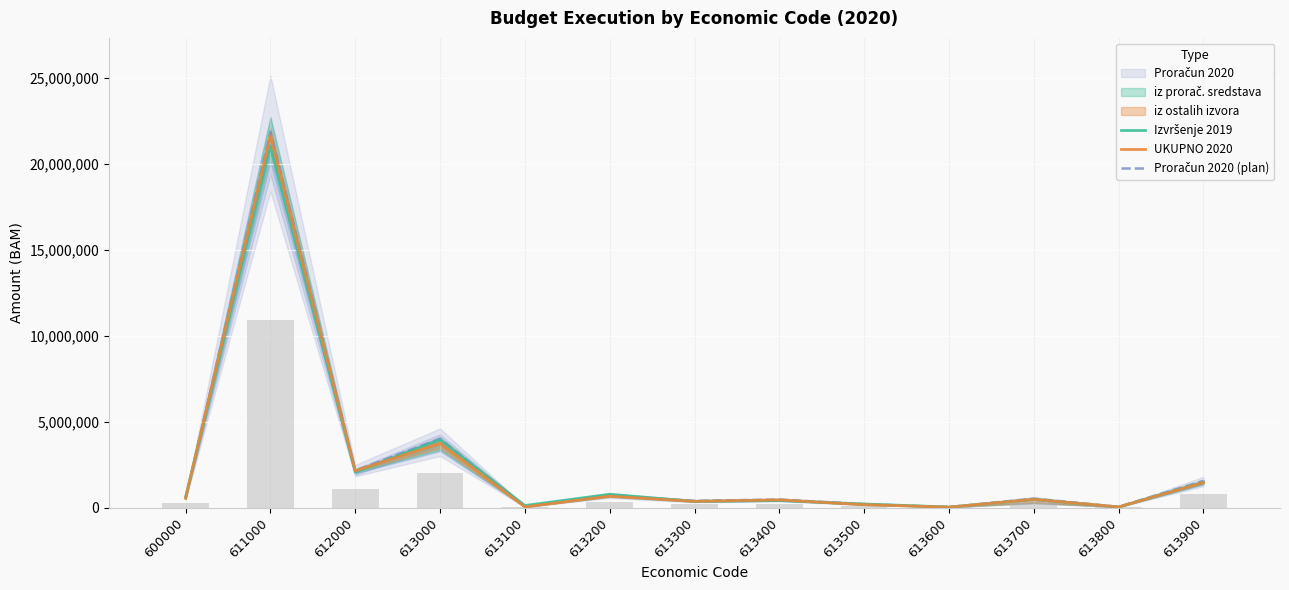

Reading right to left, transcribe all the data shown in this chart.

Izvršenje 2019: 1488865	37497	480947	36004	214604	415254	368348	778621	125054	3945194	2072125	21036637	609613
UKUPNO 2020: 1466498	42942	487593	32254	176718	452736	369008	669339	46255	3743343	2145348	21625749	546291
Proračun 2020 (plan): 1561380	48900	529750	33700	205910	472240	394850	696600	63320	4006650	2163210	21853470	548000